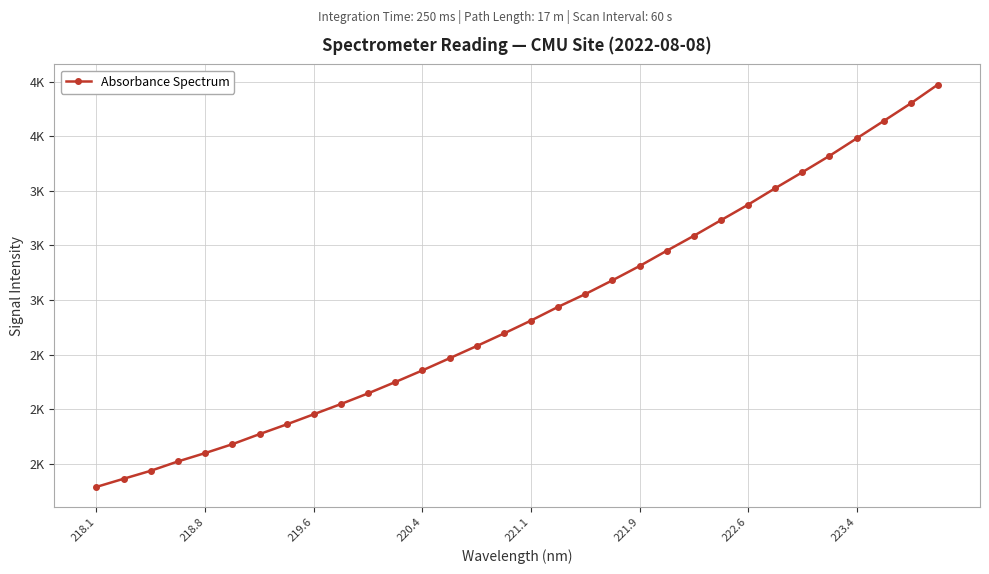

Does the chart have visible grid lines?

Yes